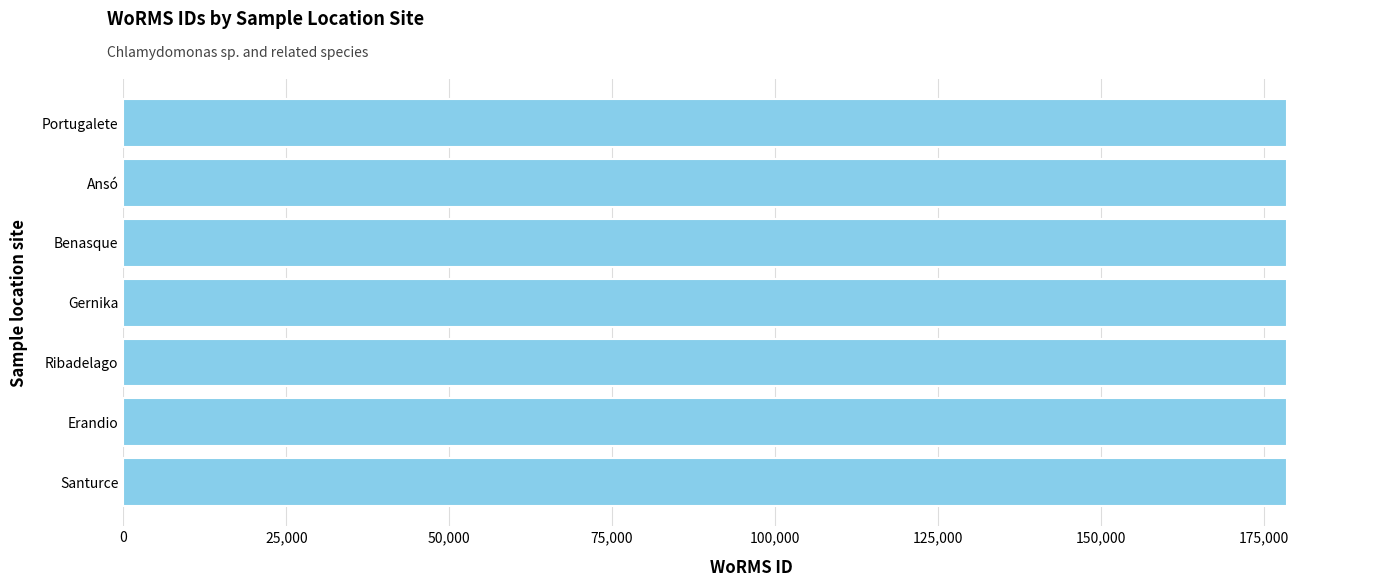

Is it true that the value at Benasque is 178583?

True